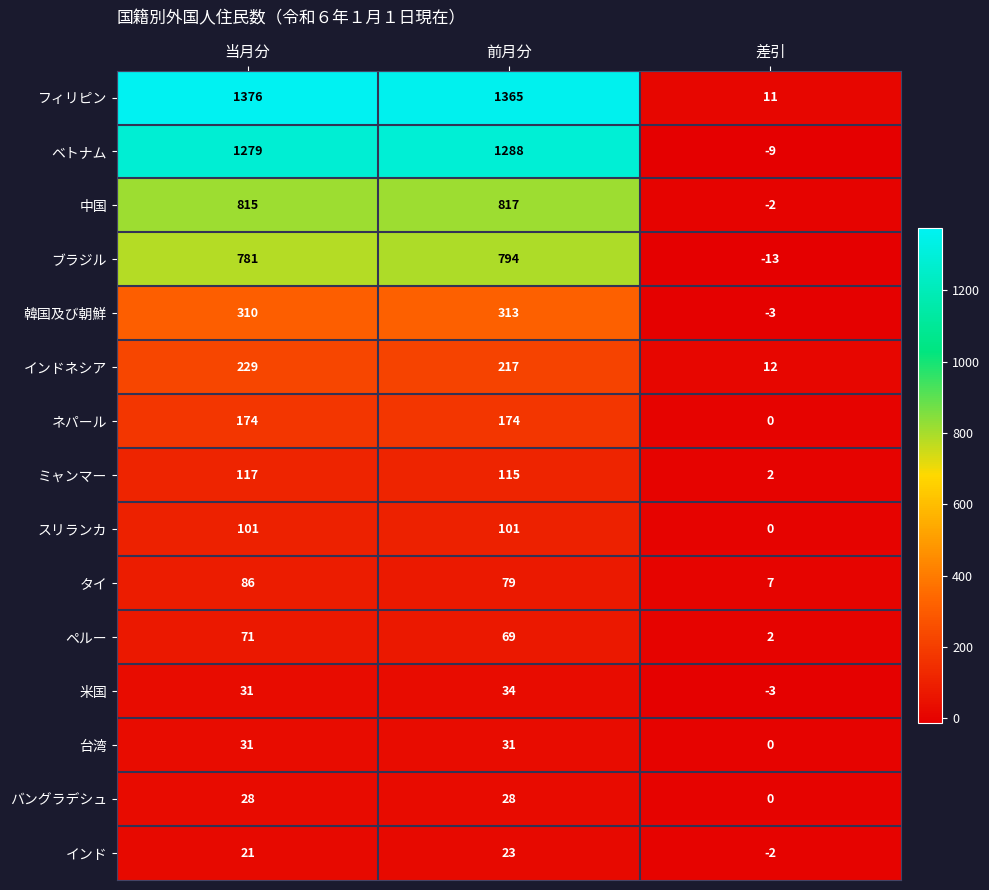

How many values in the バングラデシュ series are below 28?

1